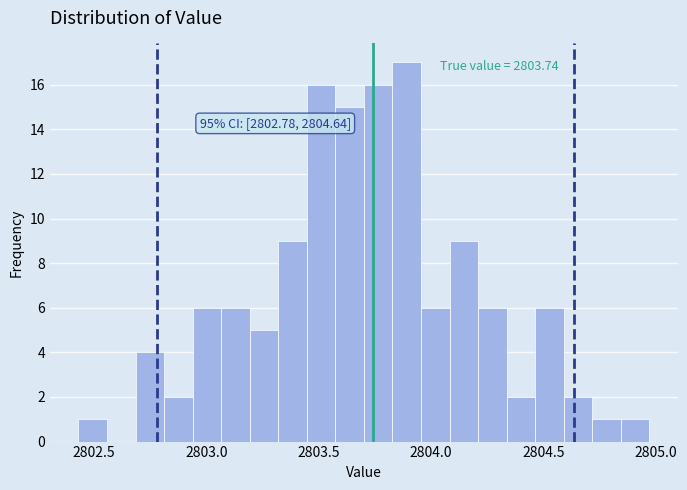

Read against the x-axis, roughly where is the centre of the tallest bar?

2803.90